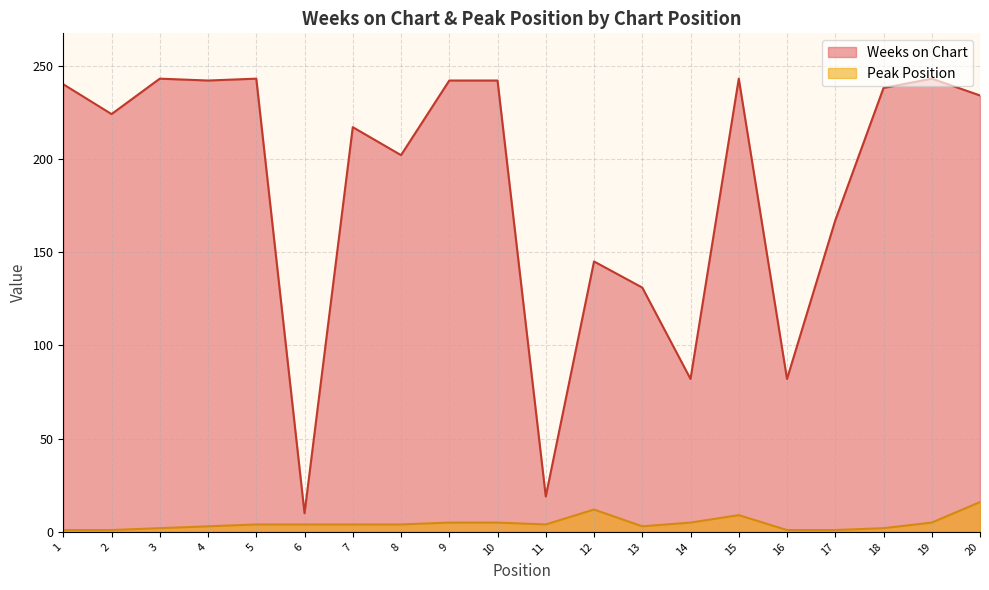

True or false: Peak Position and Weeks on Chart intersect in this chart.

False